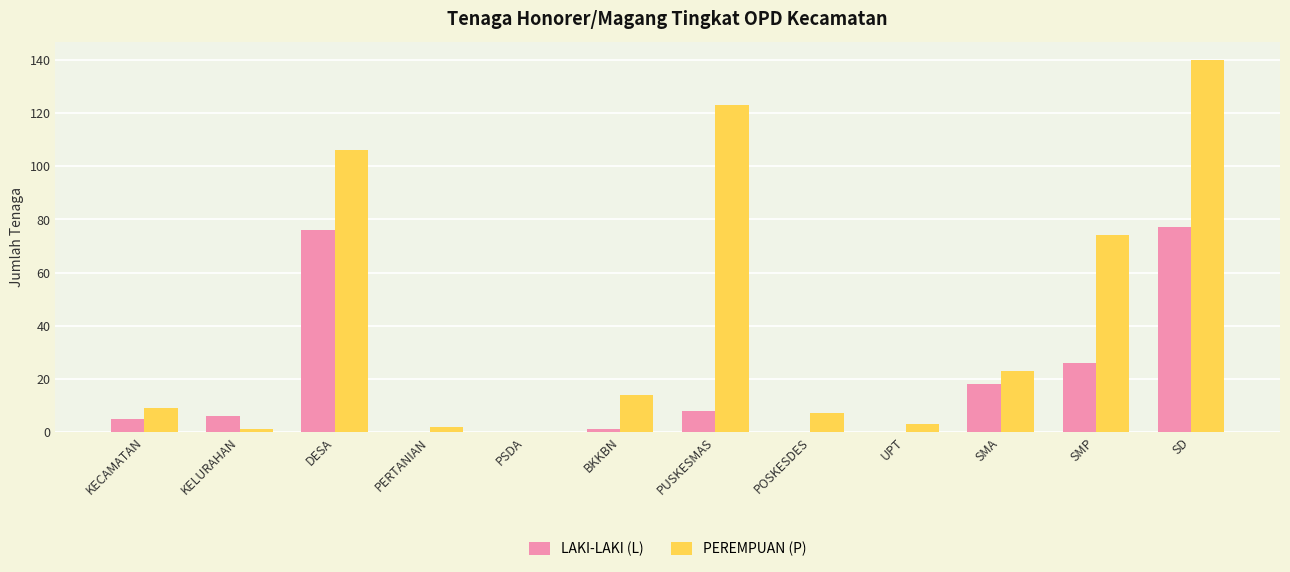

True or false: LAKI-LAKI (L) has a value of 1 at BKKBN.

True